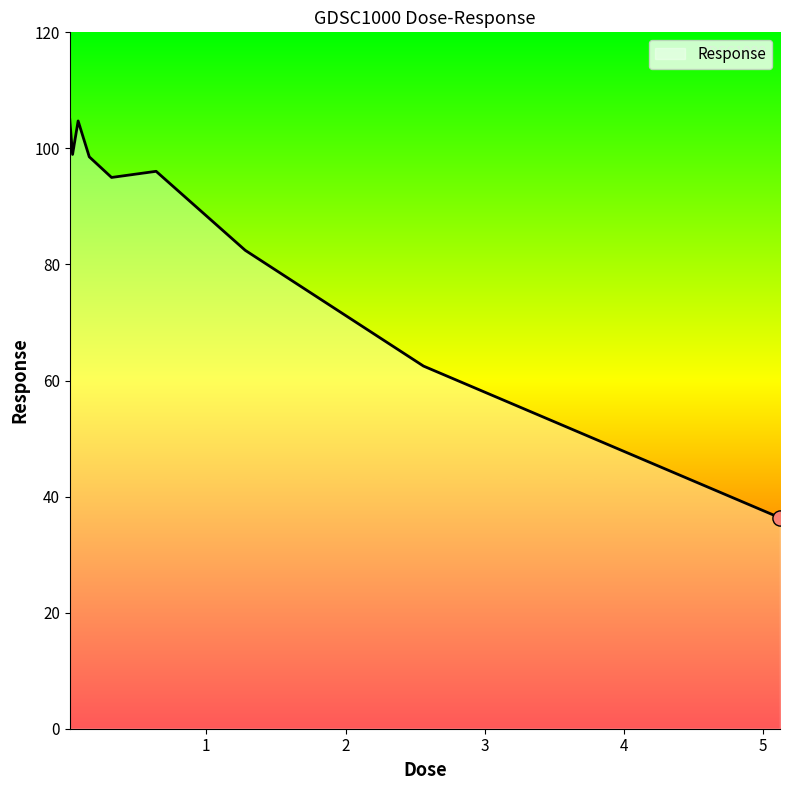

What is the greatest value displayed?

105.0